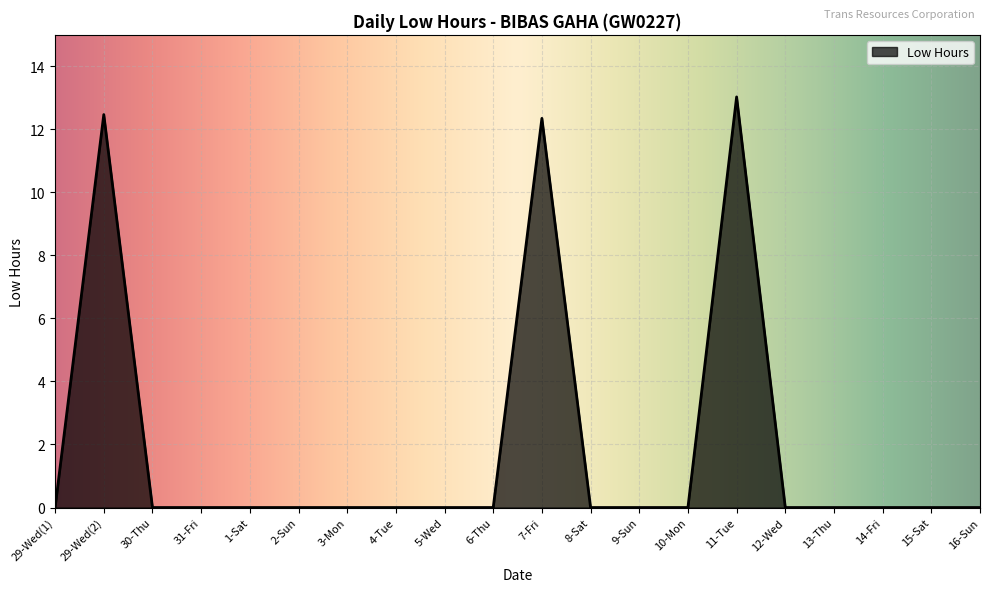

What position from the right is 1-Sat?

16